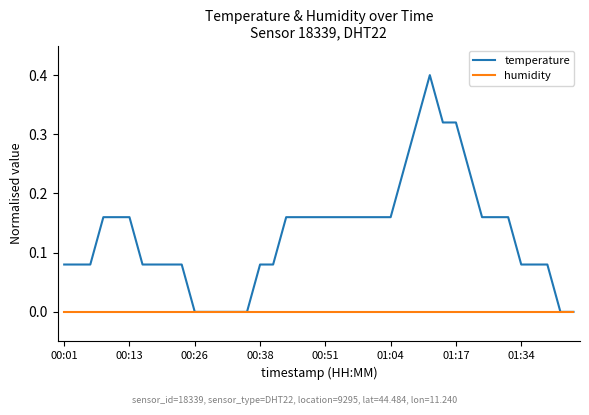

Which series has the widest spread of values?

temperature